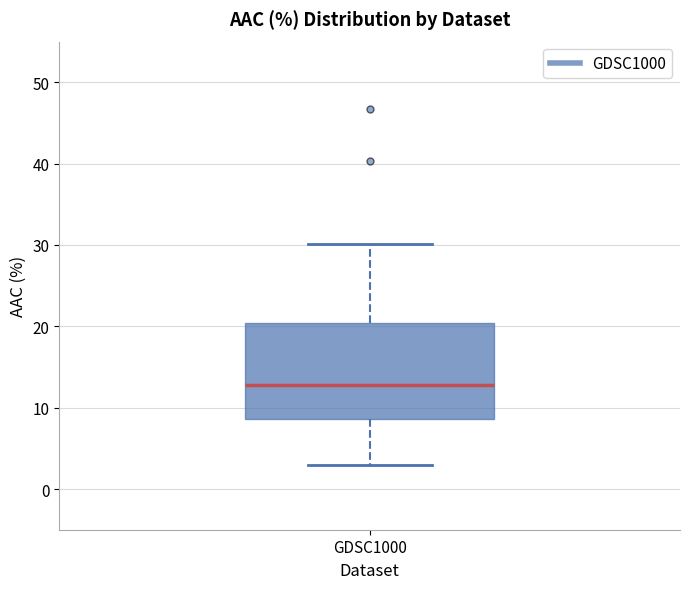

Transcribe this box plot: give where the median line is, the range the box spans, and where the two whiskers end, as read against the y-axis. The values are not printed on the chart, so give them approximately, as read against the axis.

median 13, box 9 to 20, whiskers 3 to 30